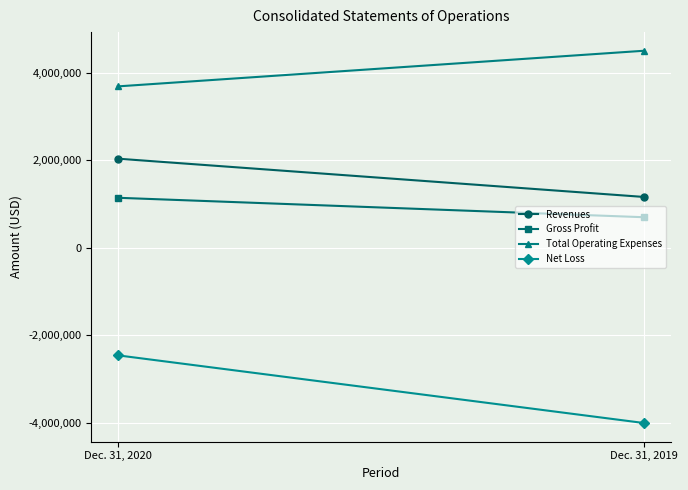

At which label is Net Loss closest to -3232628?

Dec. 31, 2020